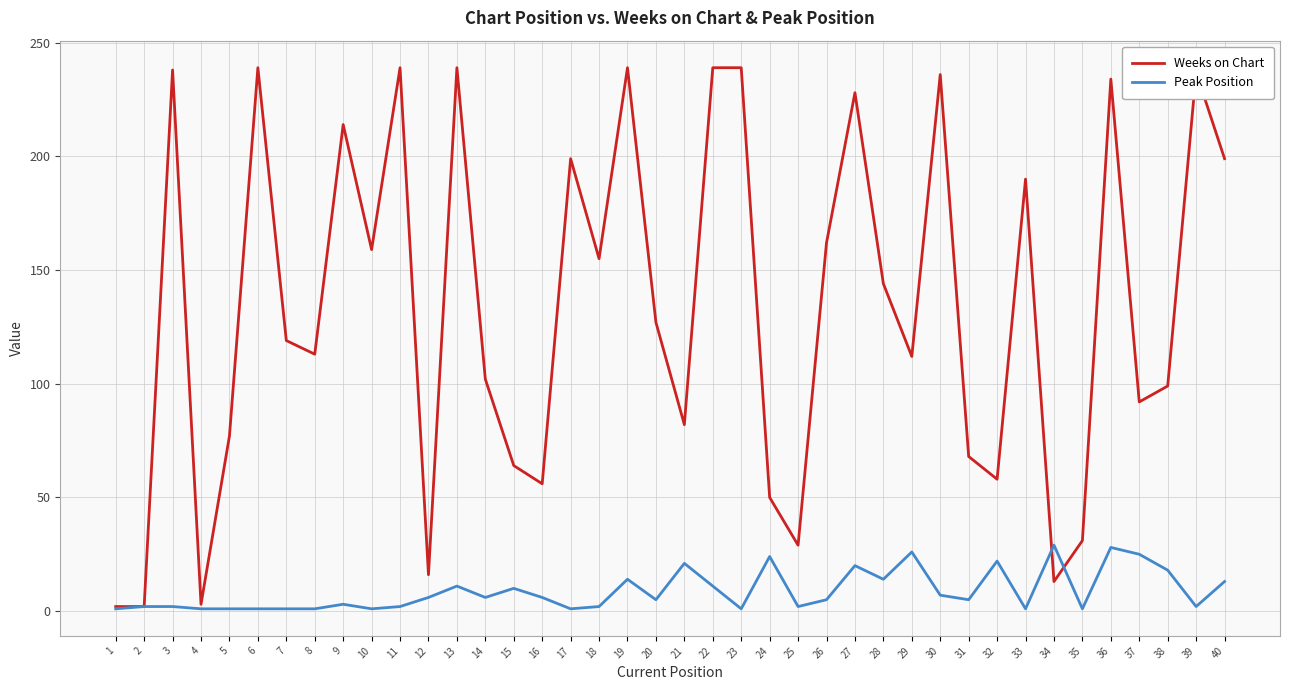

What are all the series names shown in the legend?

Weeks on Chart, Peak Position